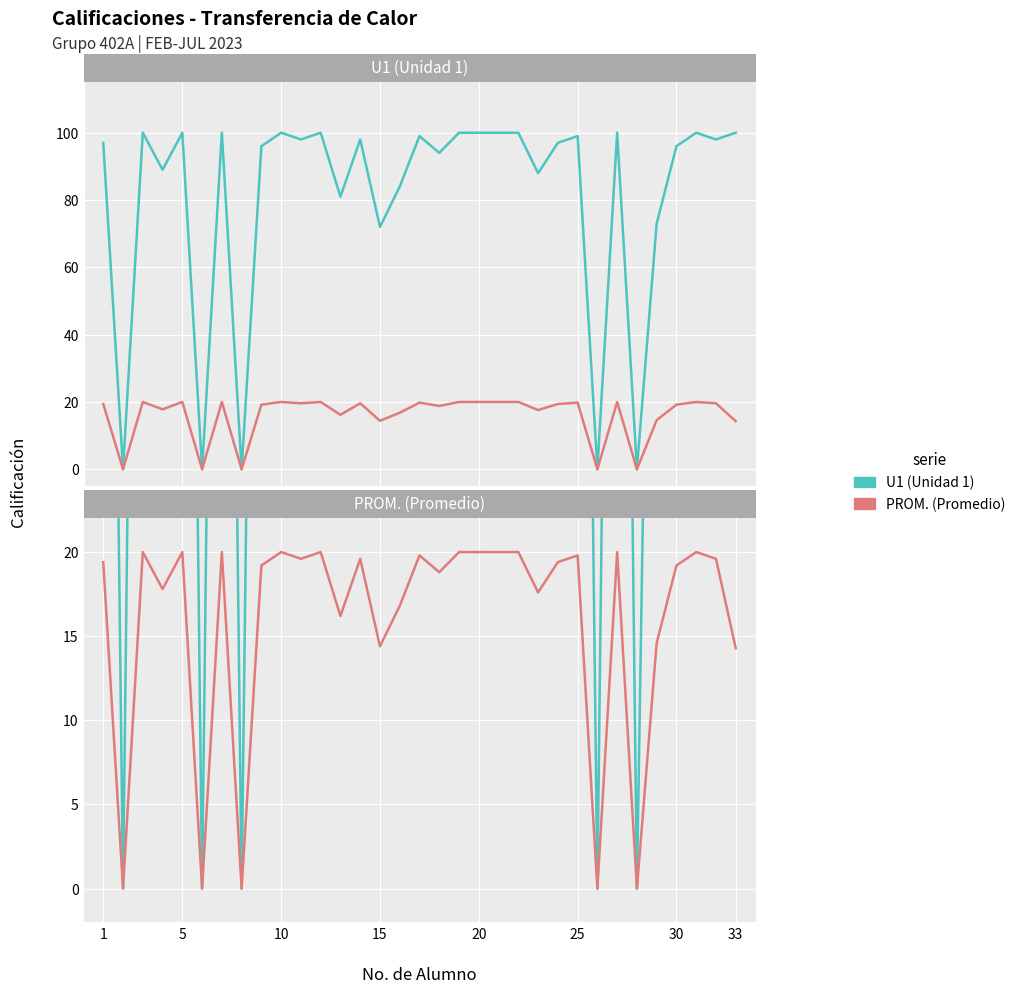

How many categories are shown in the chart?

33